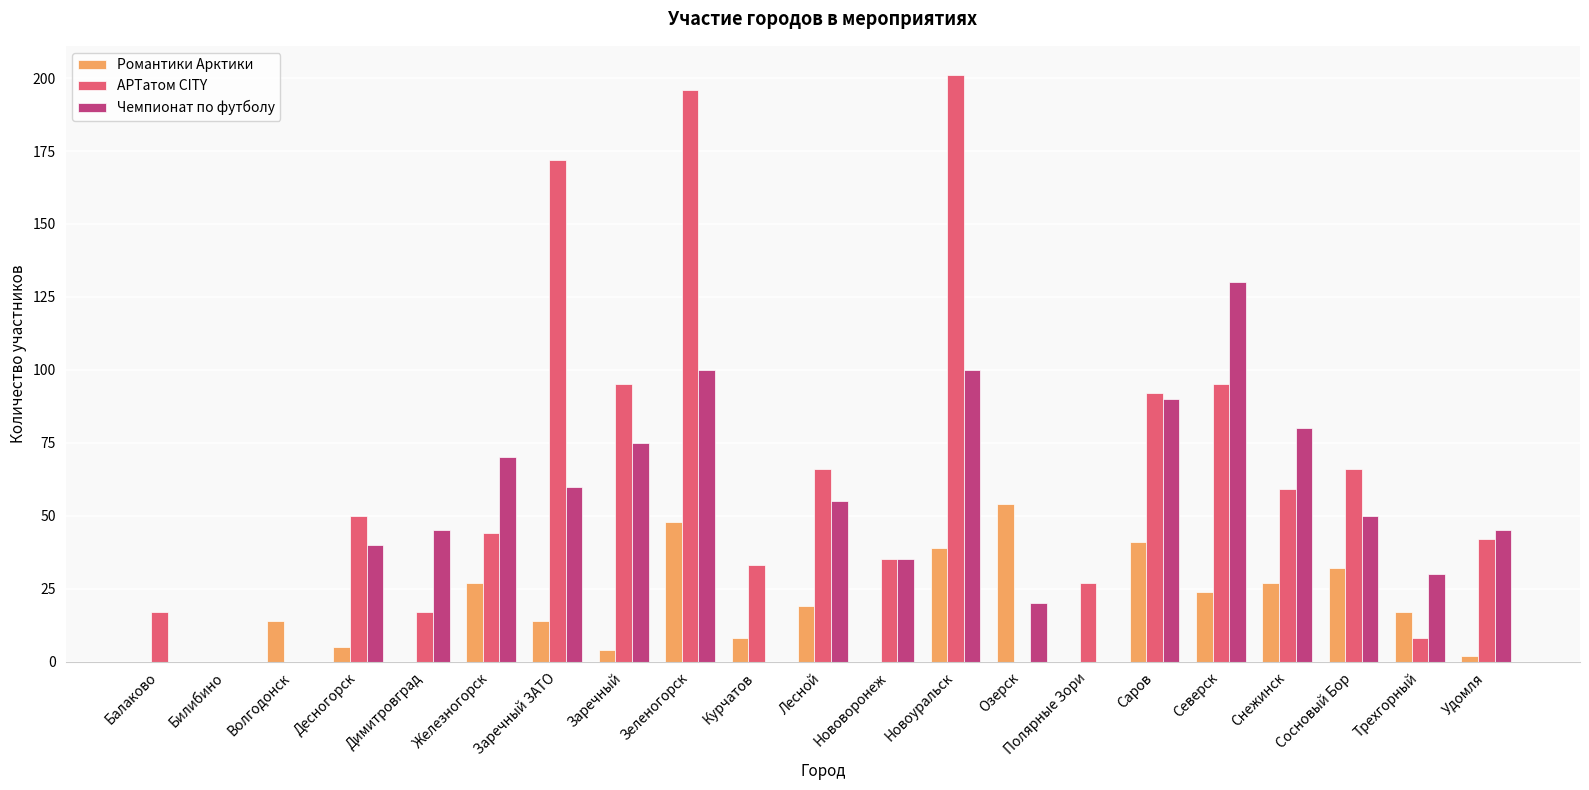

What value does the Чемпионат по футболу series have at Димитровград?

45